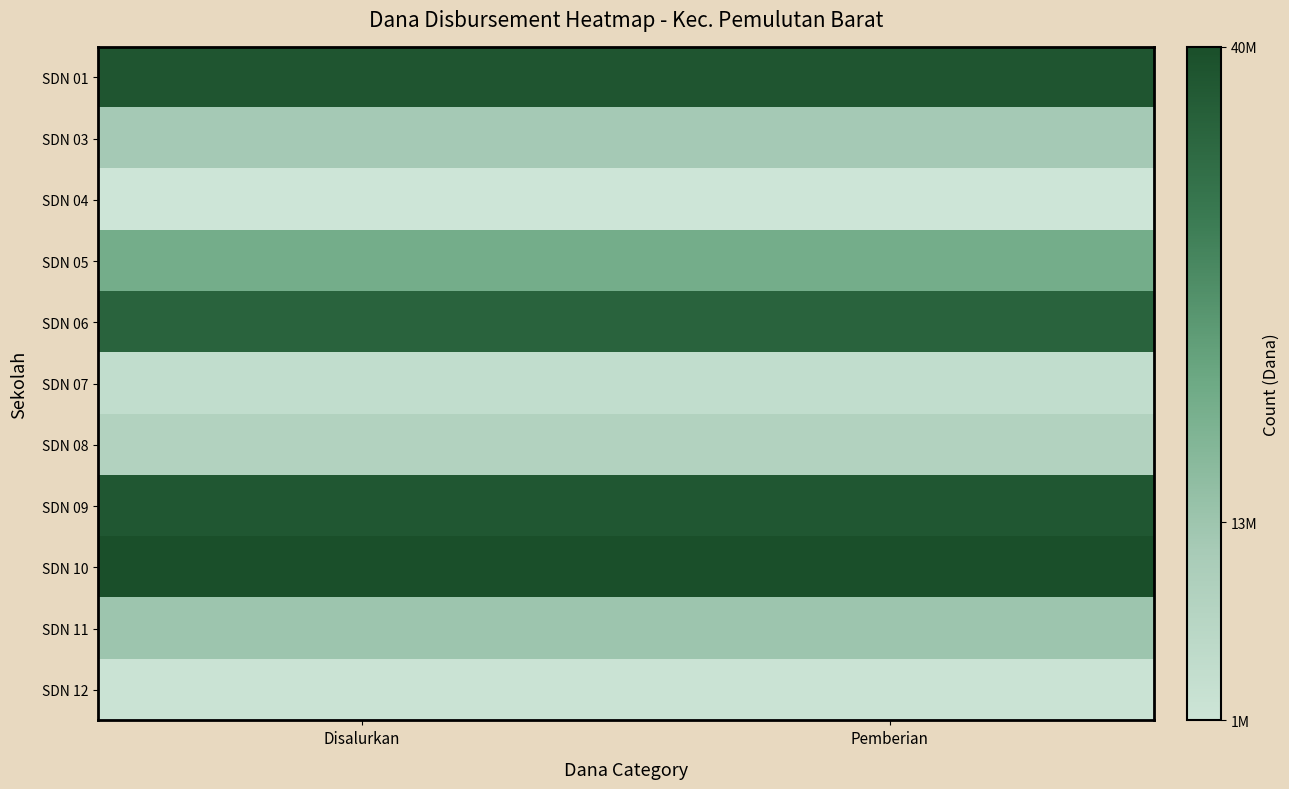

Reading right to left, list all the values displayed in this chart.

SDN 01: Pemberian=38475000	Disalurkan=38475000
SDN 03: Pemberian=11700000	Disalurkan=11700000
SDN 04: Pemberian=1800000	Disalurkan=1800000
SDN 05: Pemberian=19800000	Disalurkan=19800000
SDN 06: Pemberian=35325000	Disalurkan=35325000
SDN 07: Pemberian=4725000	Disalurkan=4725000
SDN 08: Pemberian=8775000	Disalurkan=8775000
SDN 09: Pemberian=38025000	Disalurkan=38025000
SDN 10: Pemberian=40050000	Disalurkan=40050000
SDN 11: Pemberian=13050000	Disalurkan=13050000
SDN 12: Pemberian=2475000	Disalurkan=2475000